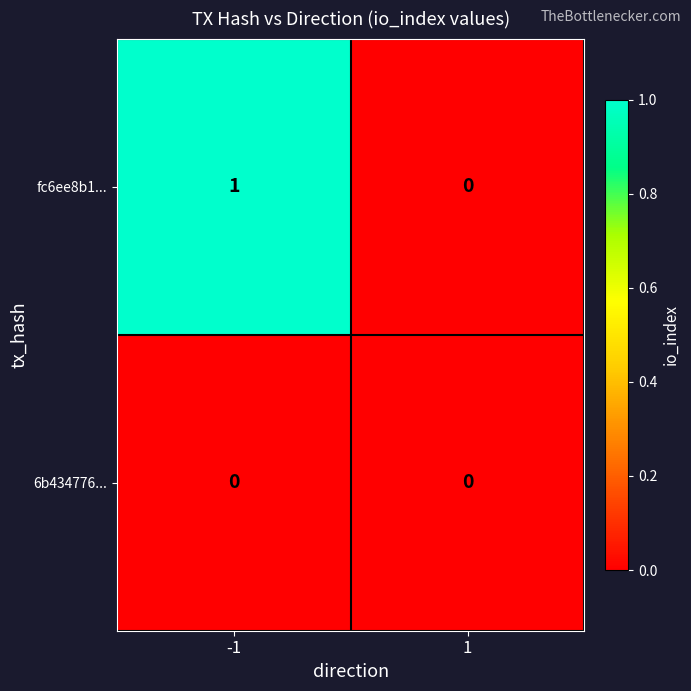

List the series in order of their peak value, highest first.

fc6ee8b1..., 6b434776...